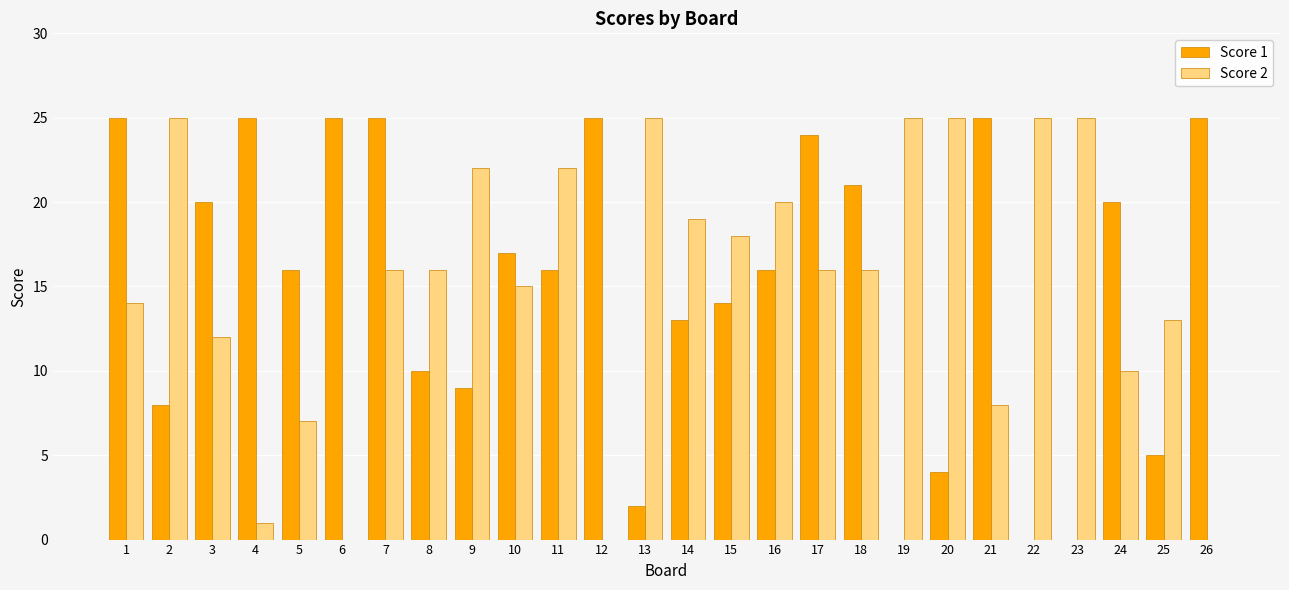

What is the total value across all series at 15?

32